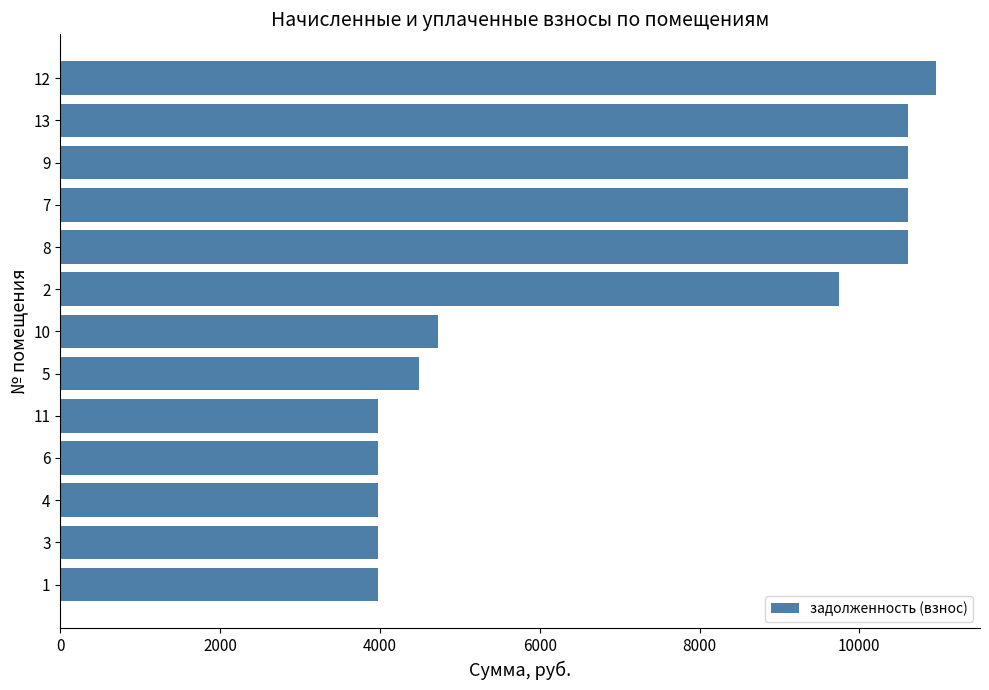

Is it true that the value at 9 is 10608.5?

True